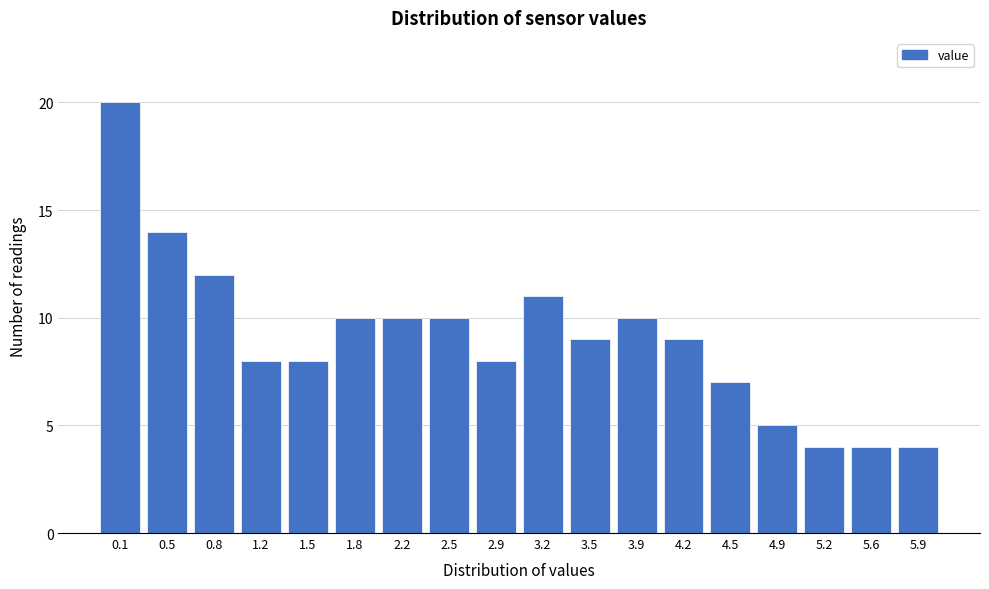

Reading right to left, transcribe all the data shown in this chart.

5.9=4	5.6=4	5.2=4	4.9=5	4.5=7	4.2=9	3.9=10	3.5=9	3.2=11	2.9=8	2.5=10	2.2=10	1.8=10	1.5=8	1.2=8	0.8=12	0.5=14	0.1=20